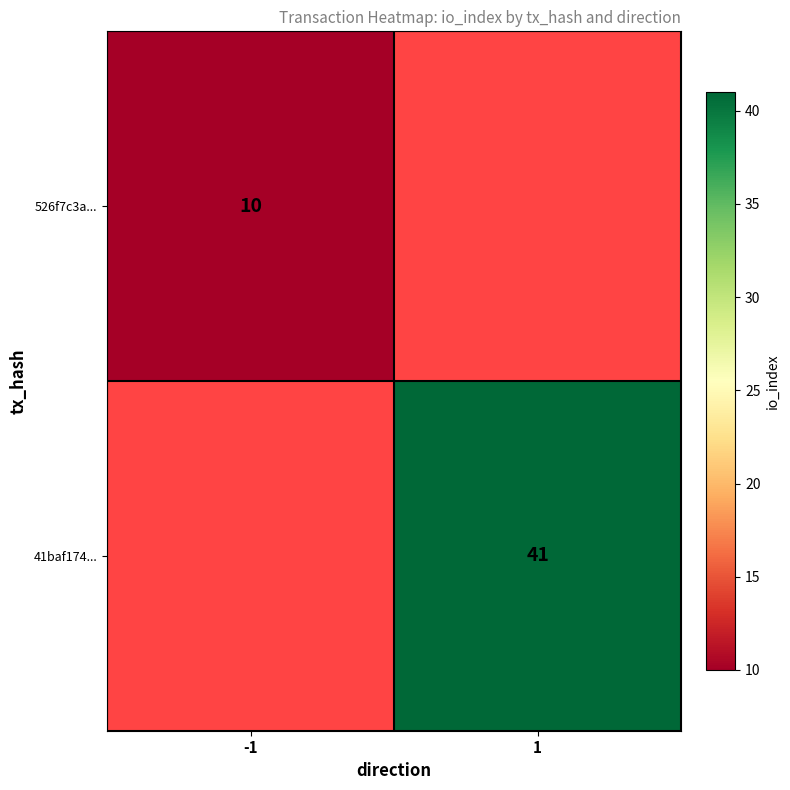

Is it true that 41baf174... equals 58 at 1?

False